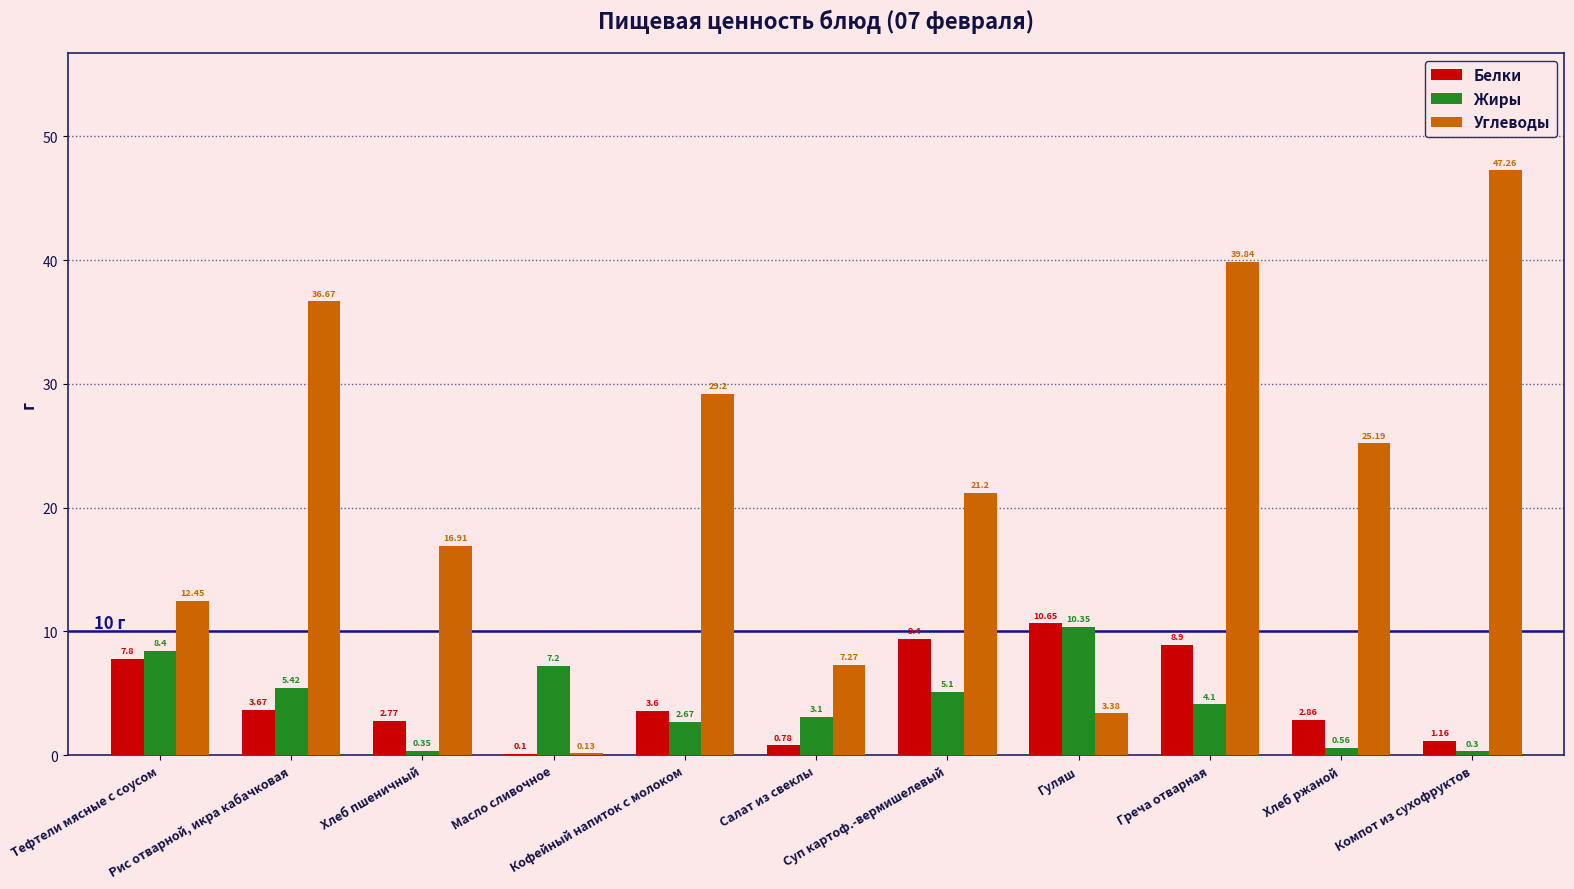

What is the sum of all Белки values?

51.7